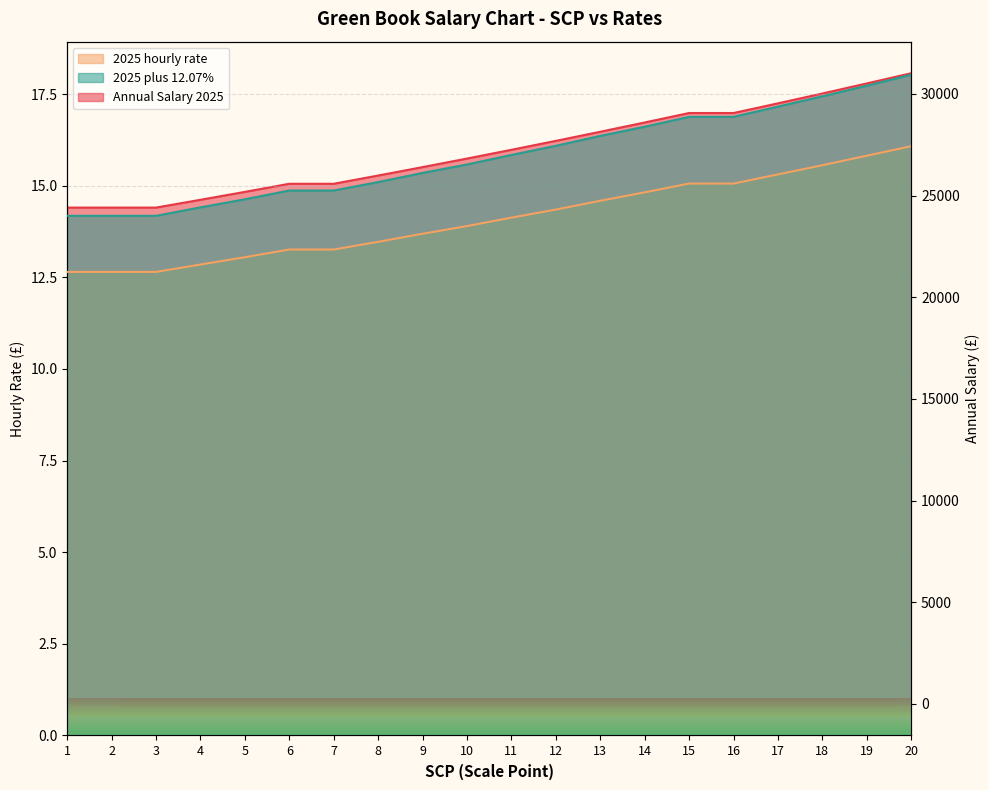

Which category has the highest value in the 2025 plus 12.07% series?

20